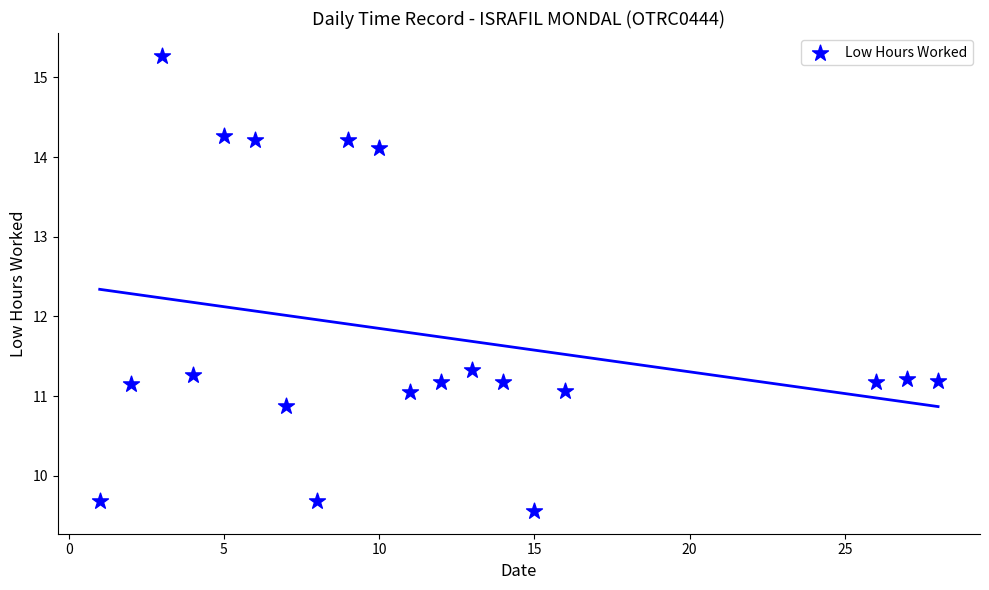

What is the range of Y values (max minus min)?

5.7